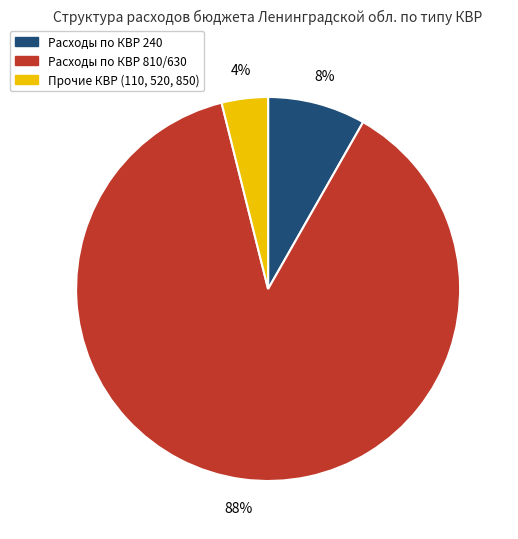

To the nearest percent, what is the average slice percentage?

33%